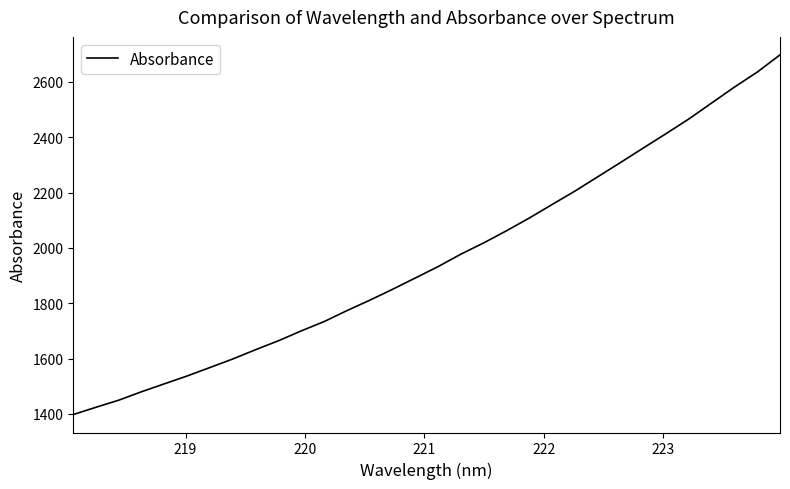

What is the smallest value displayed?

1397.7